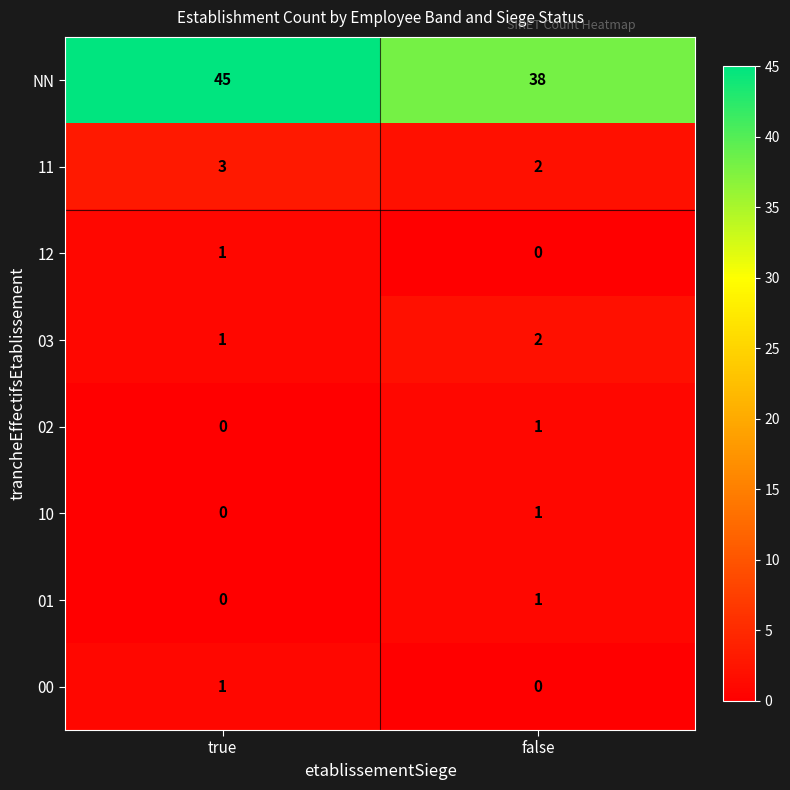

Reading right to left, transcribe all the data shown in this chart.

NN: false=38	true=45
11: false=2	true=3
12: false=0	true=1
03: false=2	true=1
02: false=1	true=0
10: false=1	true=0
01: false=1	true=0
00: false=0	true=1